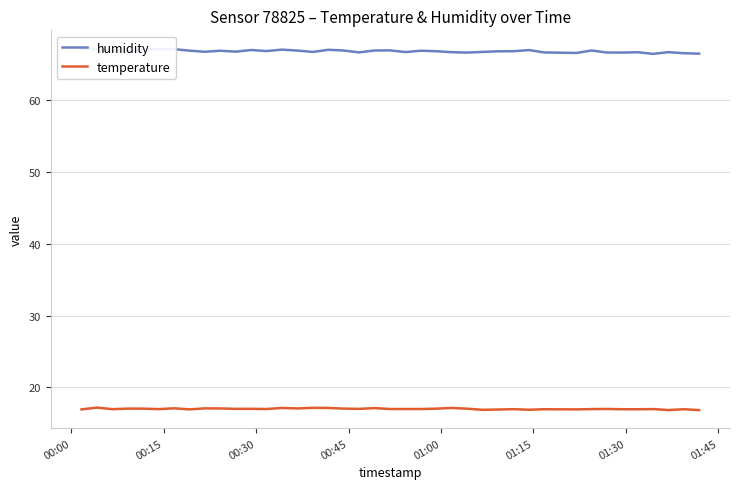

What is the maximum value for temperature?

17.2